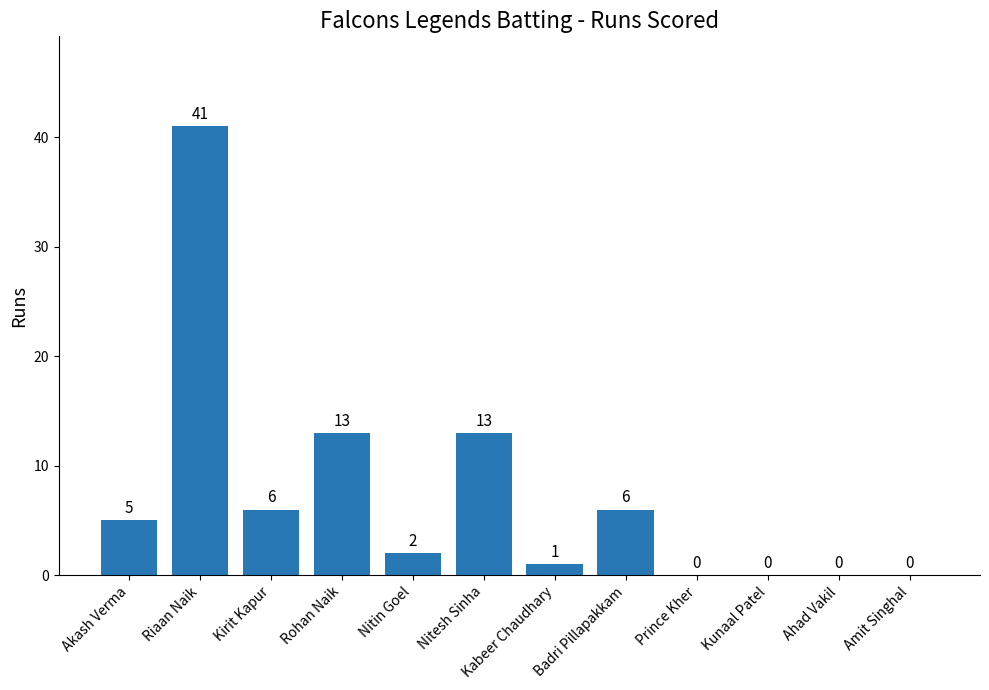

Reading left to right, transcribe all the data shown in this chart.

5	41	6	13	2	13	1	6	0	0	0	0